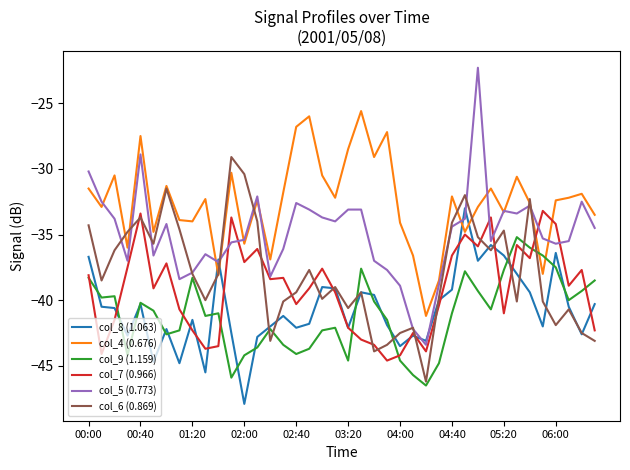

Which series has the largest range (max minus min)?

col_5 (0.773)